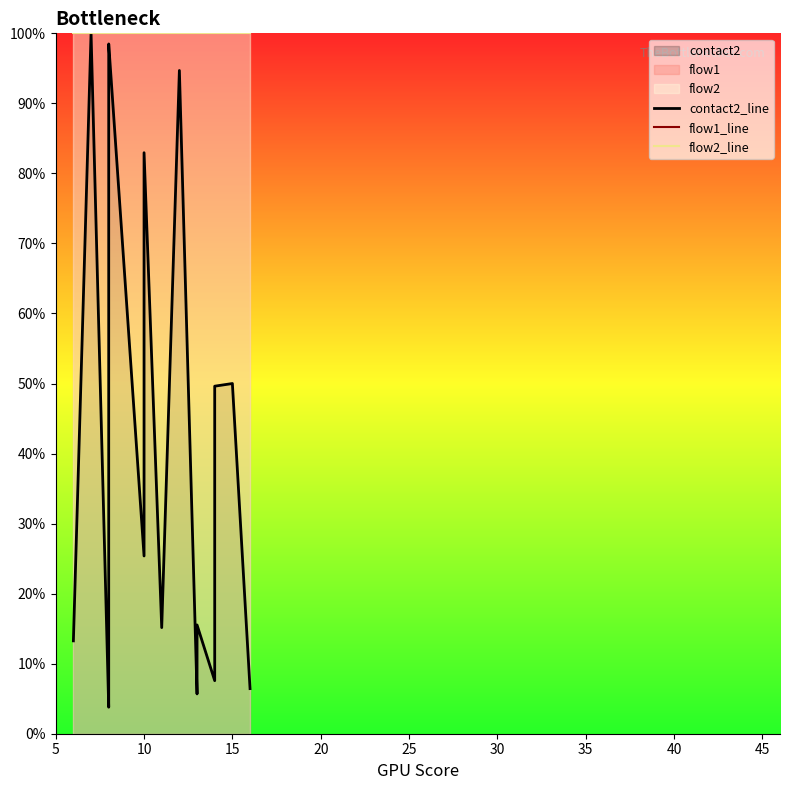

What are all the series names shown in the legend?

contact2_line, flow1_line, flow2_line